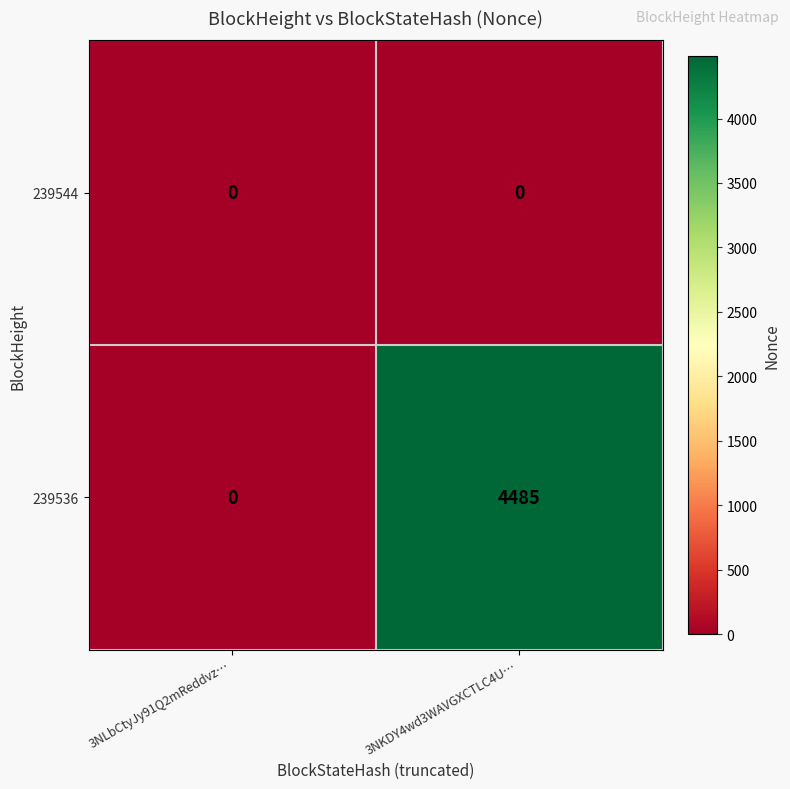

What is the spread (max minus min) of values at 3NKDY4wd3WAVGXCTLC4U…?

4485